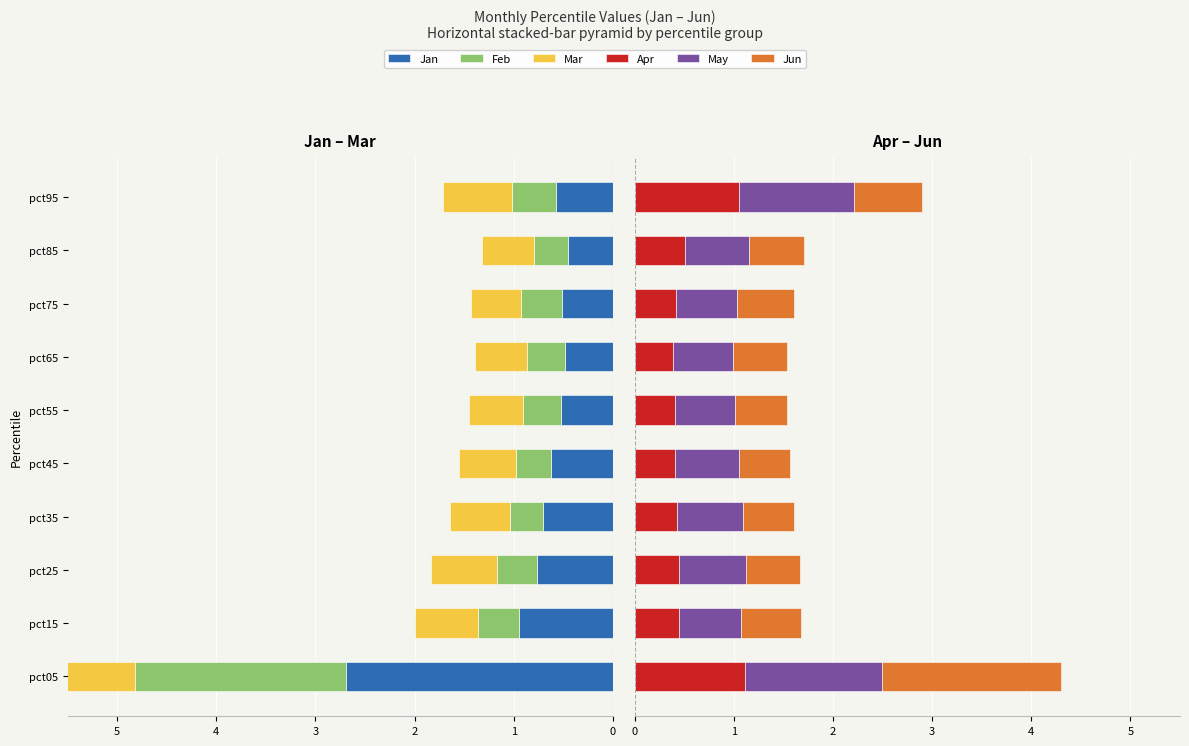

Which series has the largest total across all categories?

May